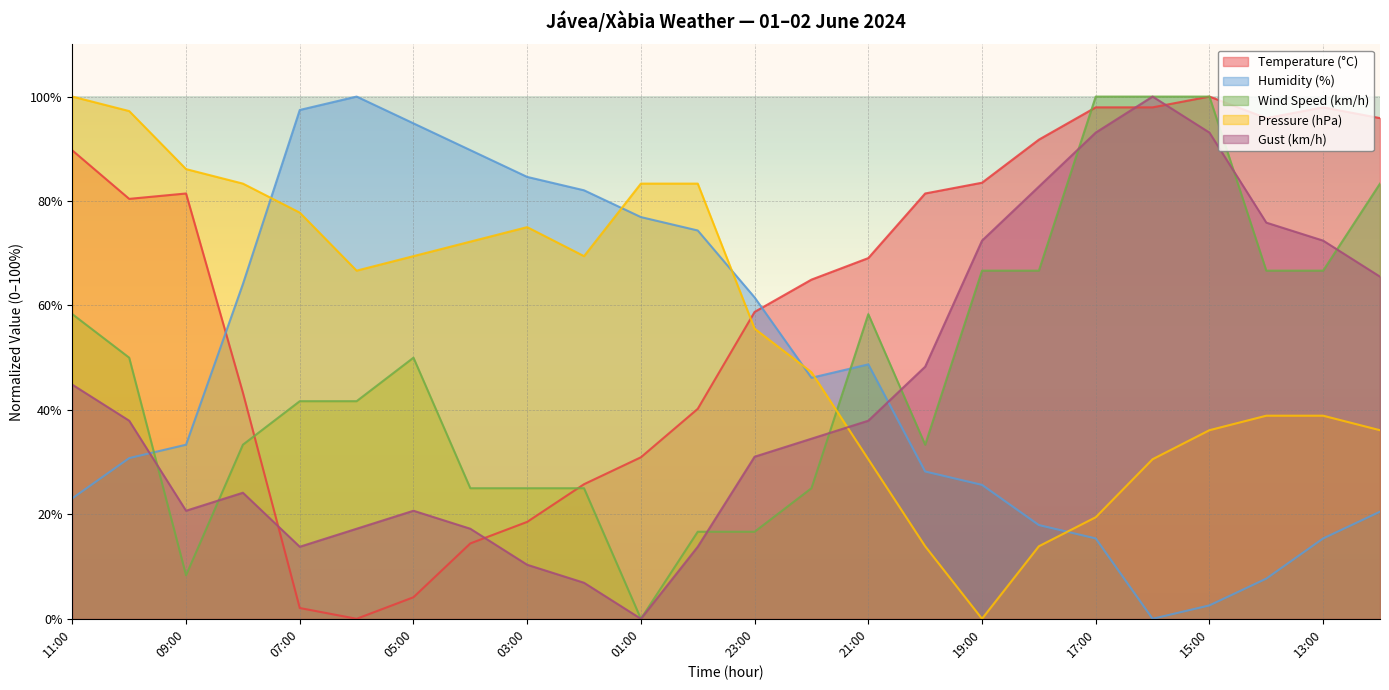

The Gust (km/h) series shows 34.5 at 22:00. True or false?

True